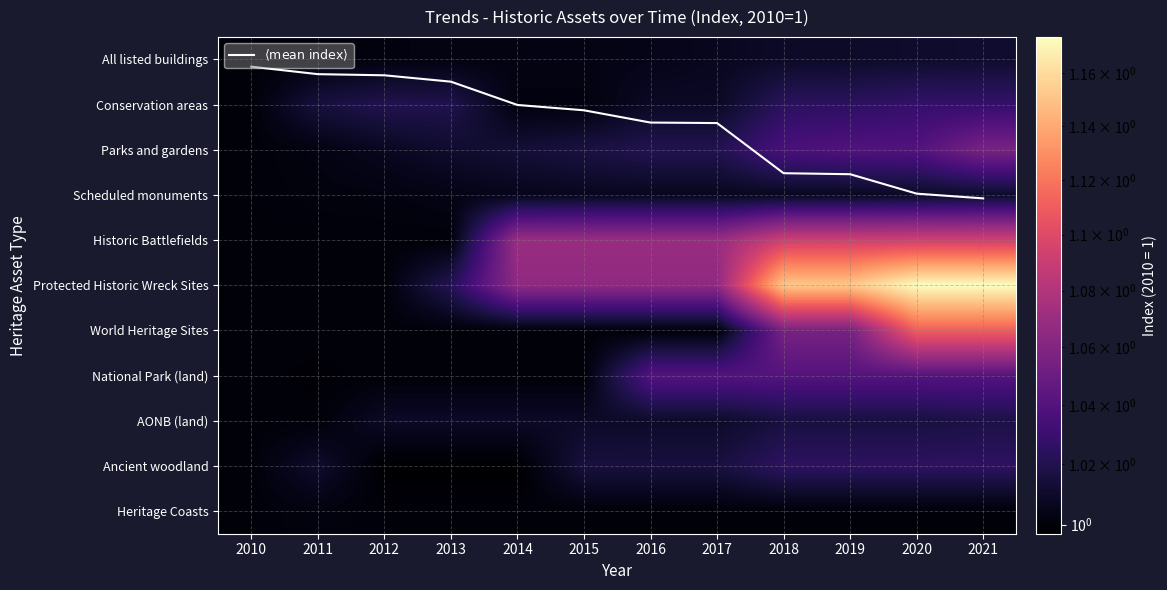

Rank the series at 2018 from highest to lowest value.

$\langle \mathrm{mean\ index} \rangle$, Protected Historic Wreck Sites, Historic Battlefields, World Heritage Sites, National Park (land), Parks and gardens, Ancient woodland, Conservation areas, AONB (land), All listed buildings, Scheduled monuments, Heritage Coasts